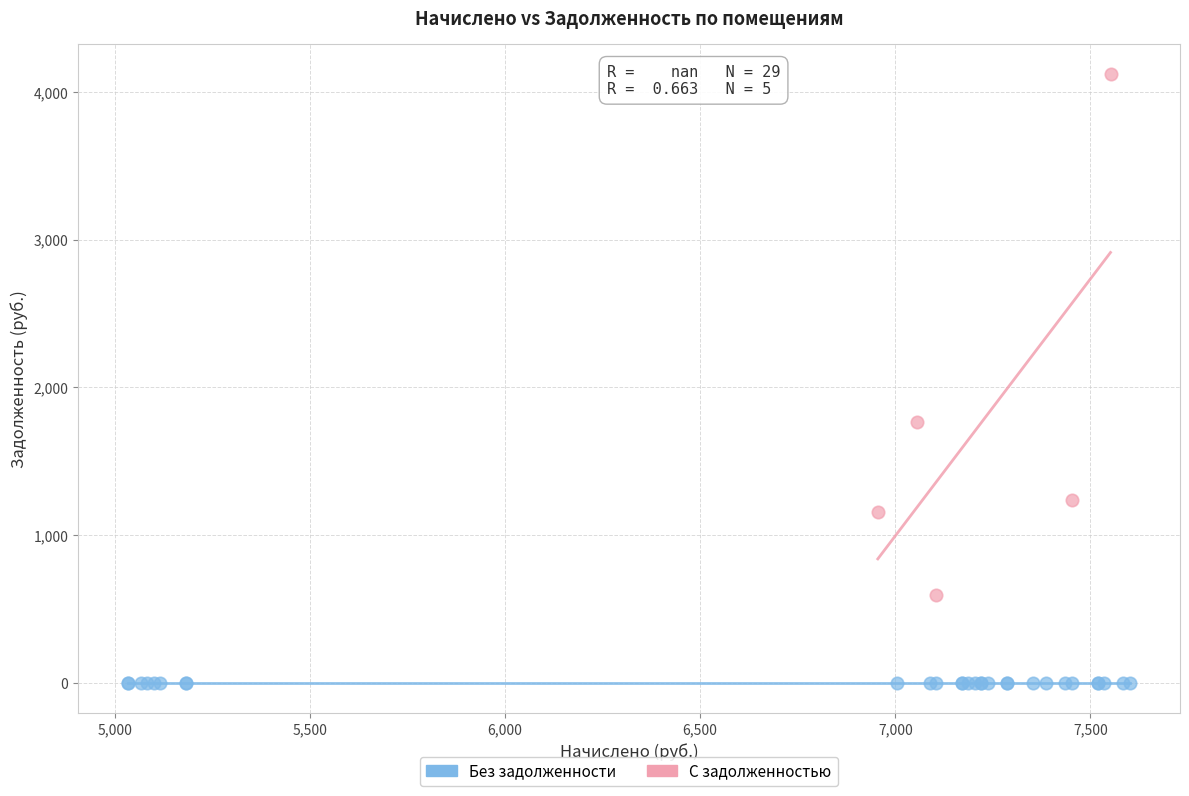

Which series contains the lowest Y value?

Без задолженности